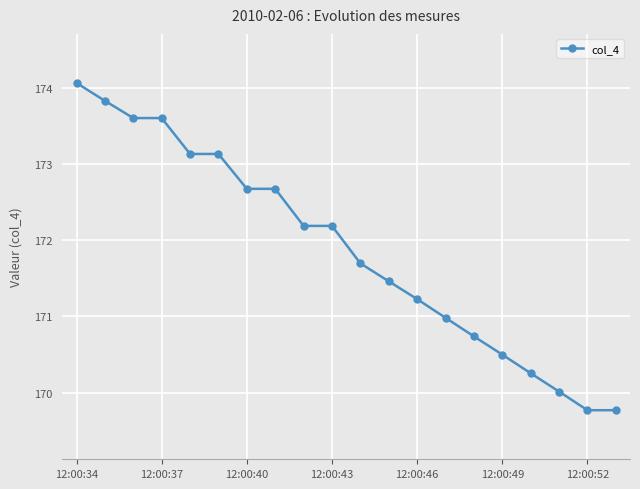

What is the maximum value shown in the chart?

174.1